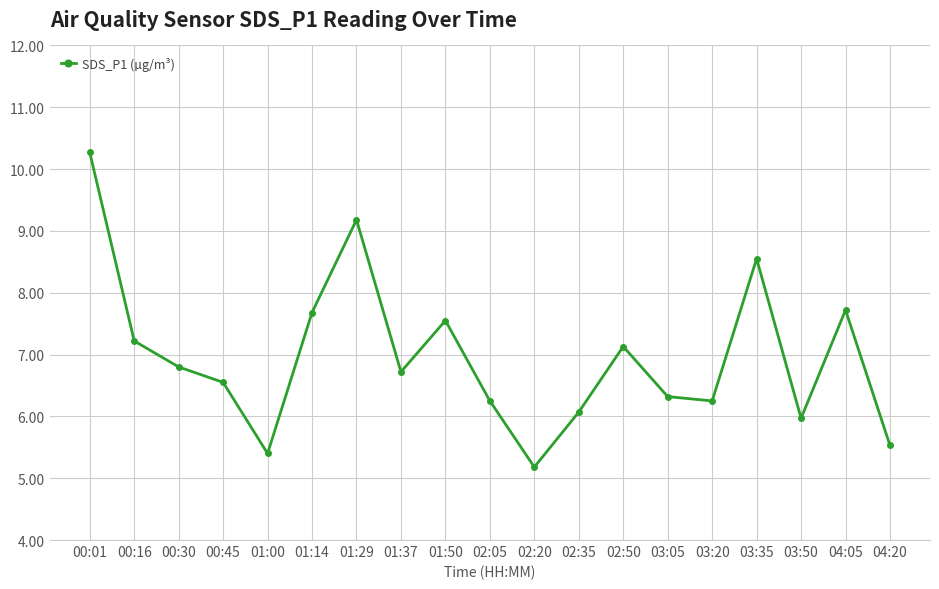

What is the change in value from 01:14 to 01:29?

+1.5